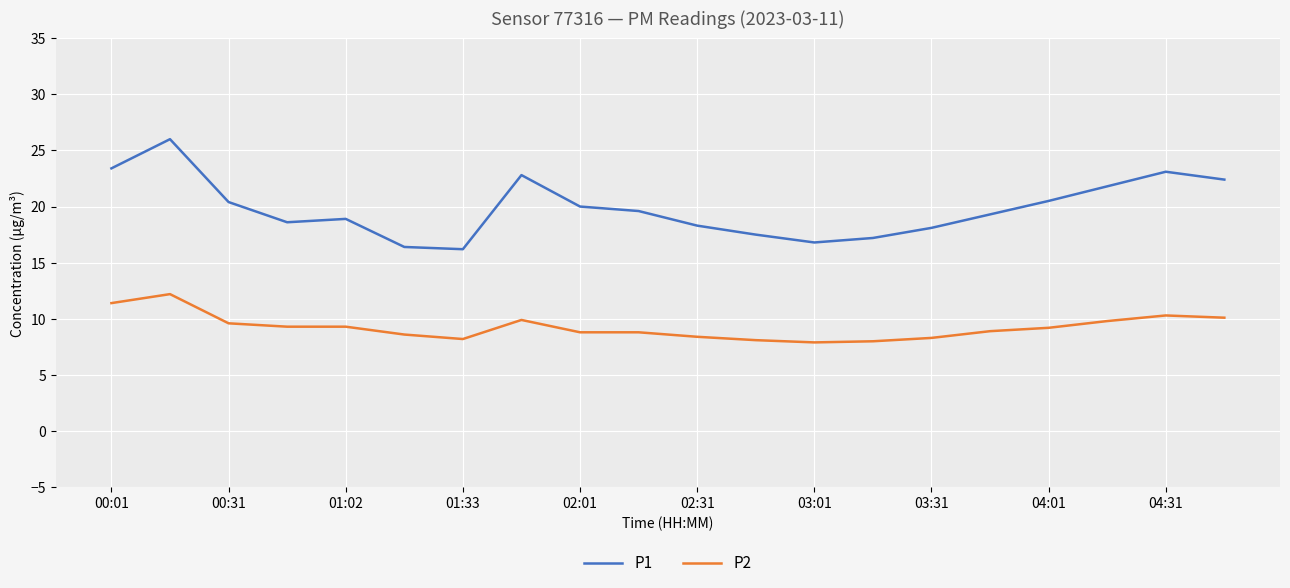

What is the minimum value shown in the chart?

7.9